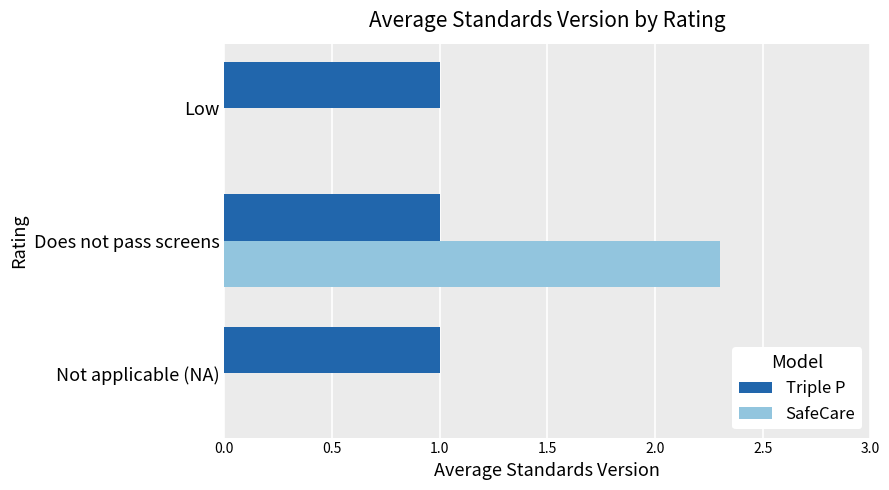

What is the approximate value of Triple P at Does not pass screens?

1.0